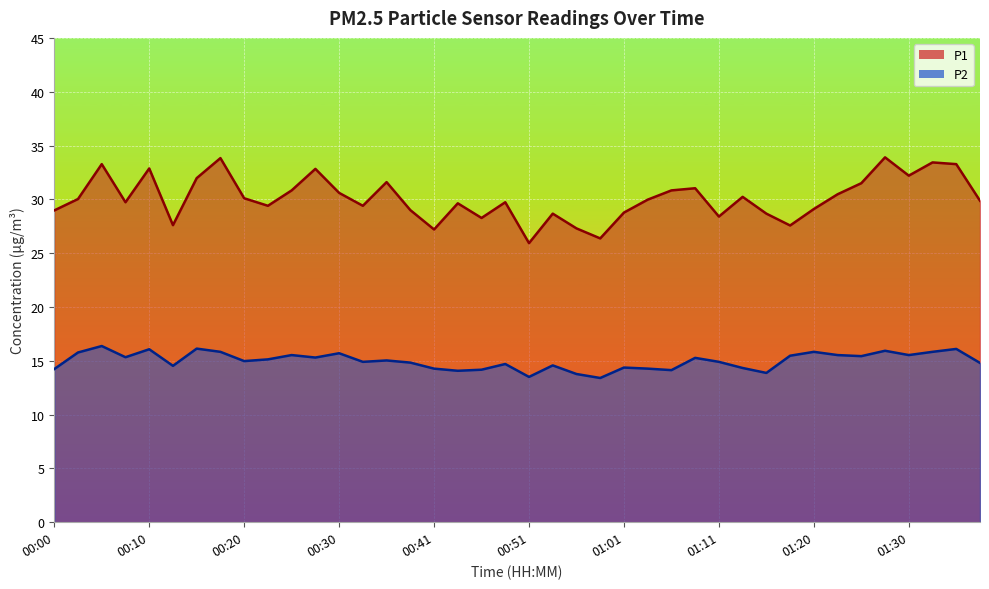

What is the highest value of the P1 series?

33.9